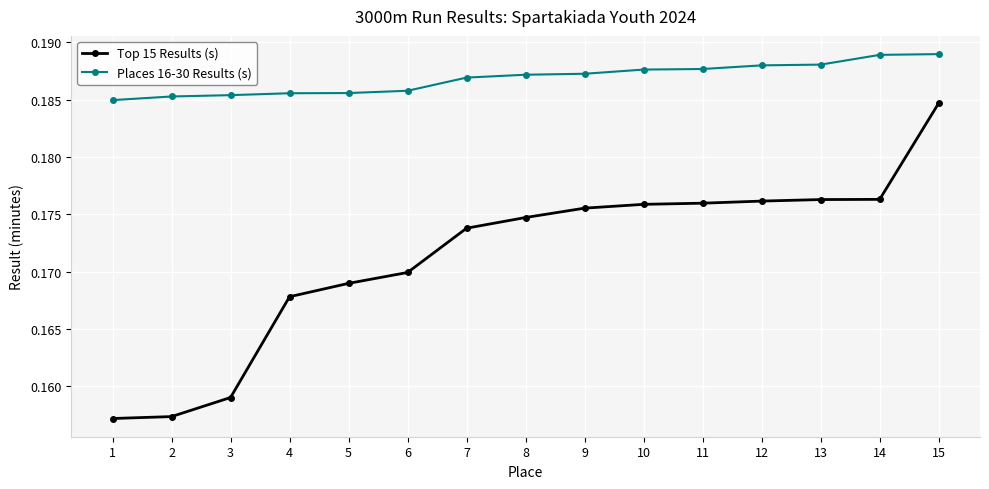

At 3, list the series in order from largest to smallest.

Places 16-30 Results (s), Top 15 Results (s)